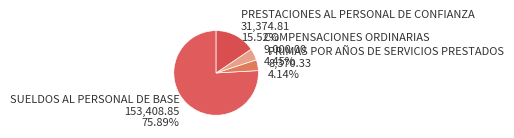

What is the largest slice in the pie chart?

SUELDOS AL PERSONAL DE BASE